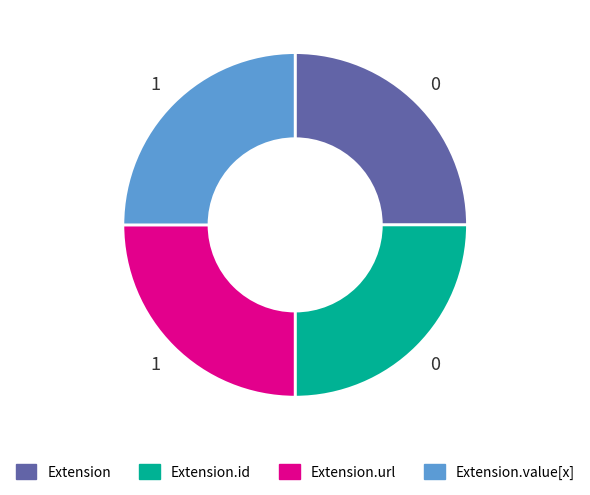

Is there a majority slice in this chart?

No